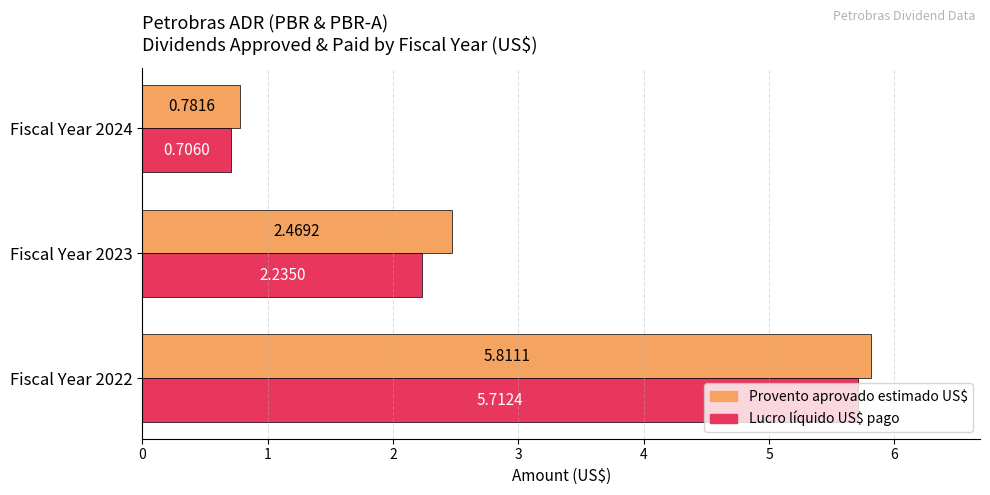

What is the total value across all series at Fiscal Year 2022?

11.5